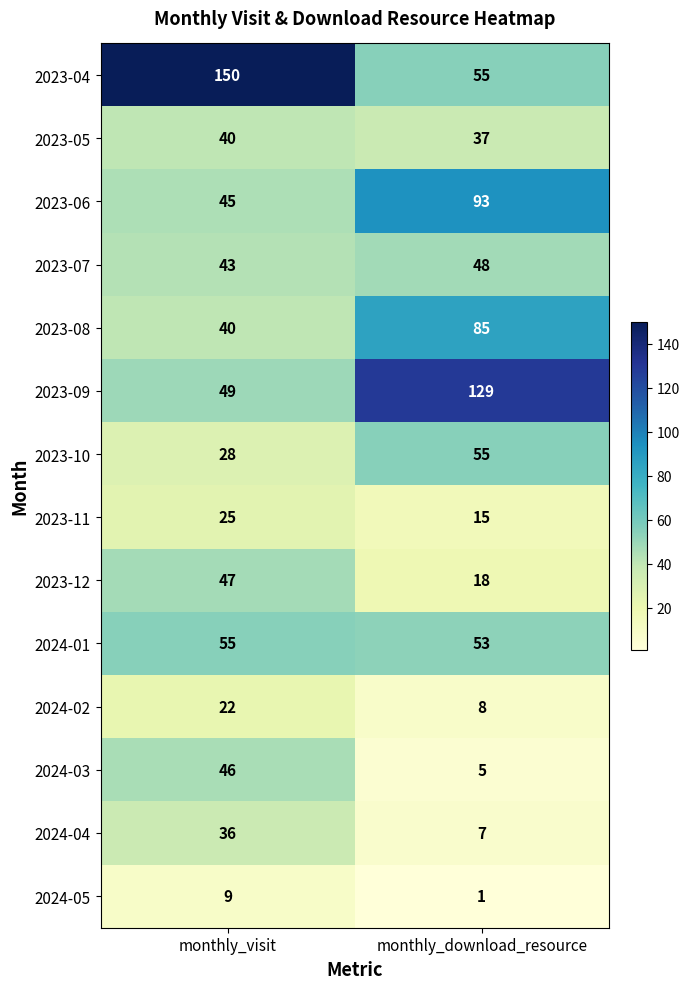

What is the greatest value displayed?

150